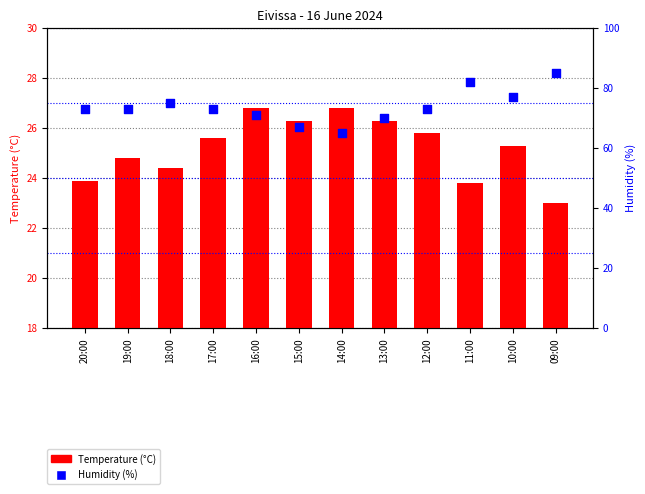

Is the value of Humidity (%) at 11:00 greater than the value of Temperature (°C) at 09:00?

Yes